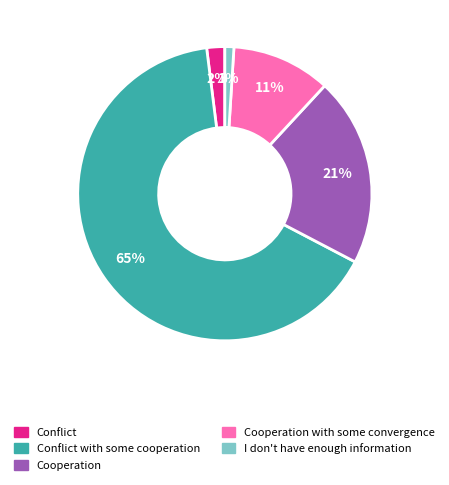

Rank the categories by value from lowest to highest.

I don't have enough information, Conflict, Cooperation with some convergence, Cooperation, Conflict with some cooperation